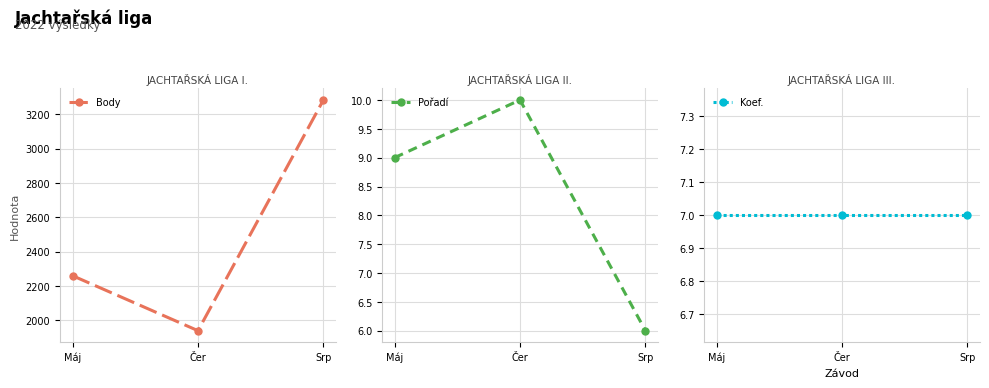

What is the minimum value shown in the chart?

6